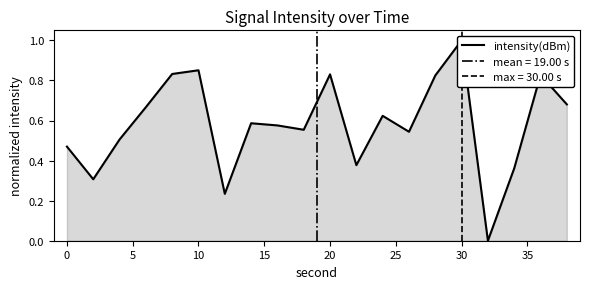

The chart shows a value of 0.4 at 22. True or false?

True